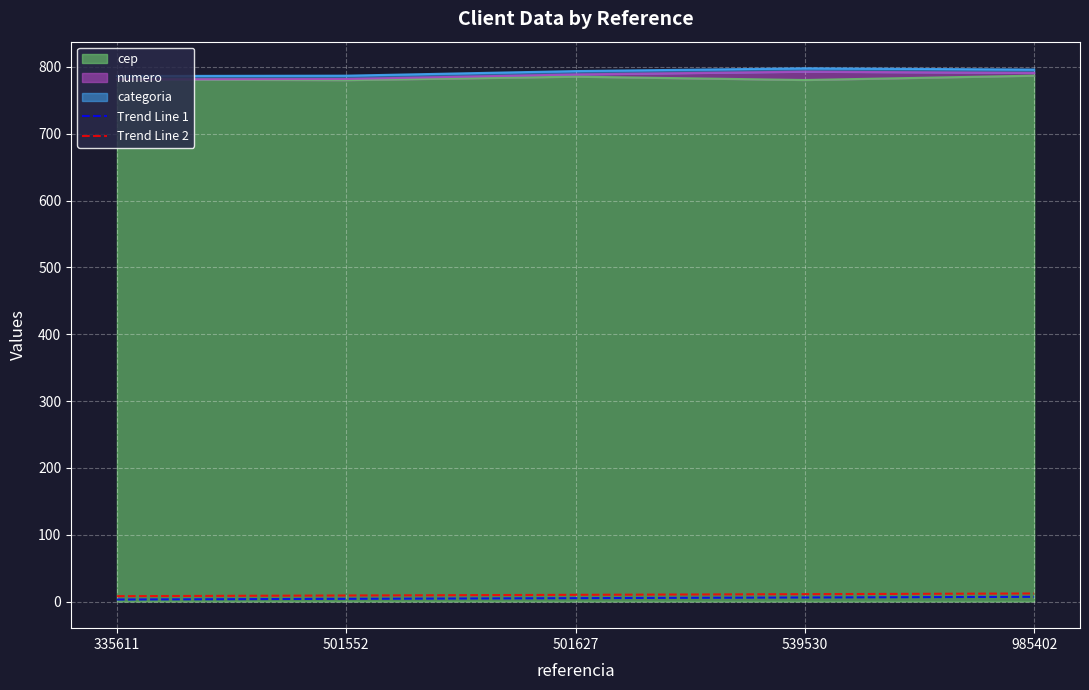

At which category is the sum across all series the highest?

985402